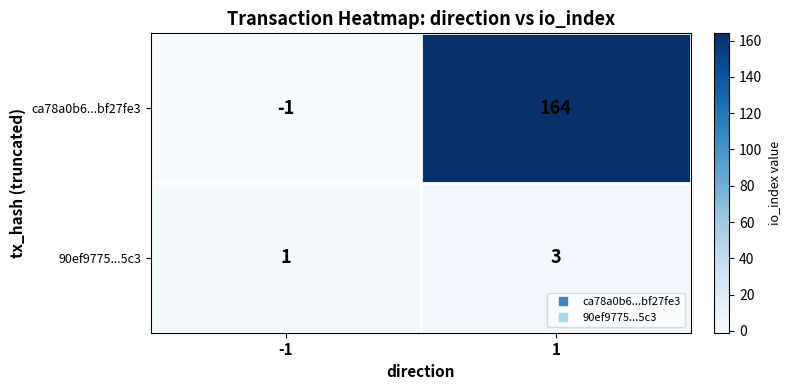

The ca78a0b6...bf27fe3 series shows 252 at 1. True or false?

False